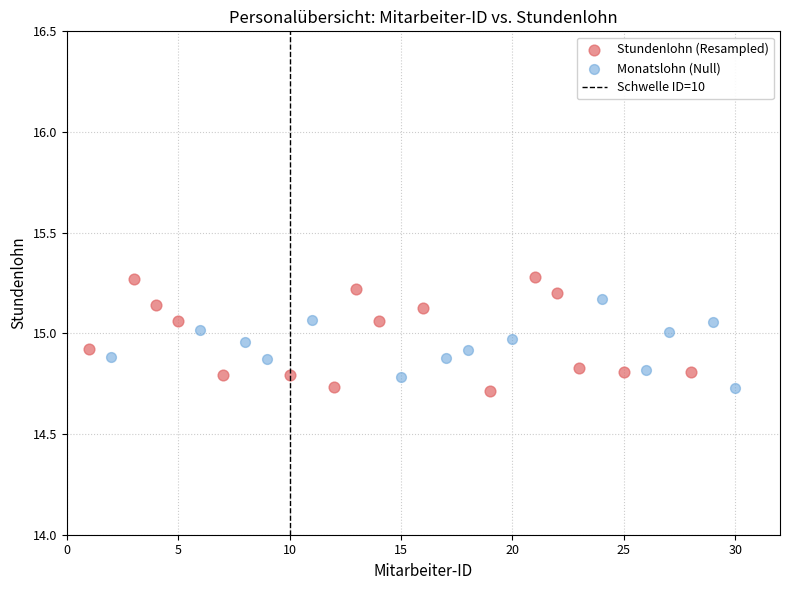

Which series contains the highest Y value?

Stundenlohn (Resampled)